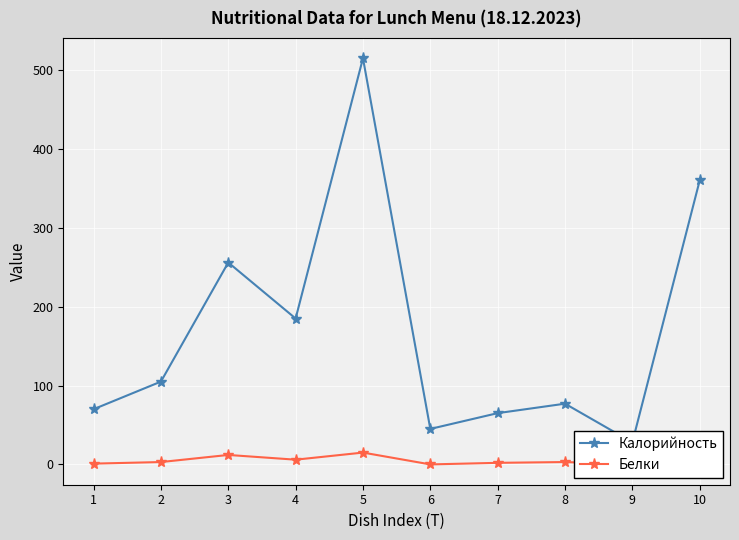

Rank the series by their average value, from highest to lowest.

Калорийность, Белки